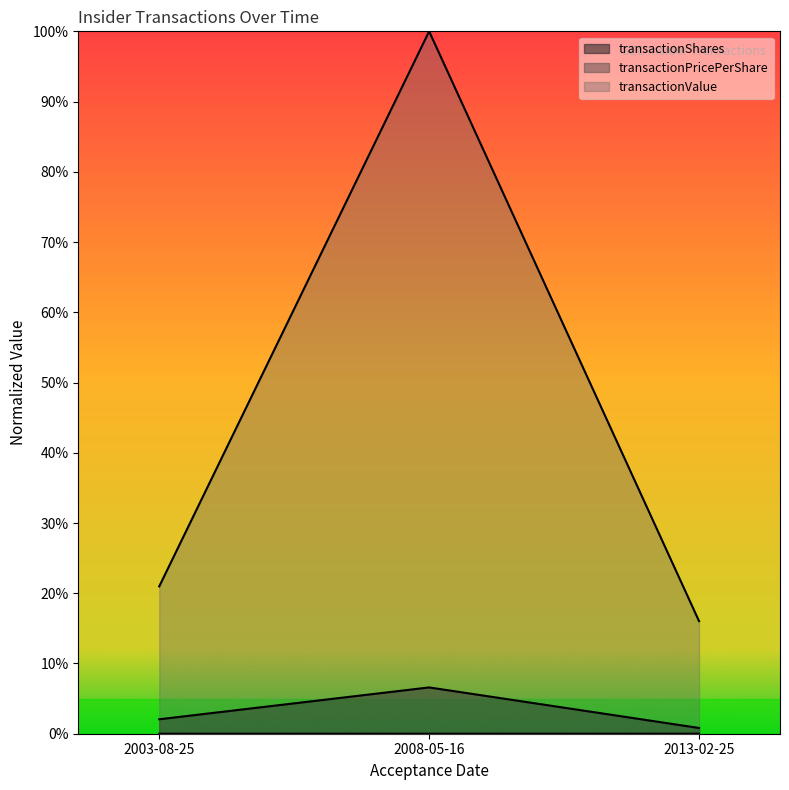

Rank the series by their maximum value, from highest to lowest.

transactionValue, transactionShares, transactionPricePerShare